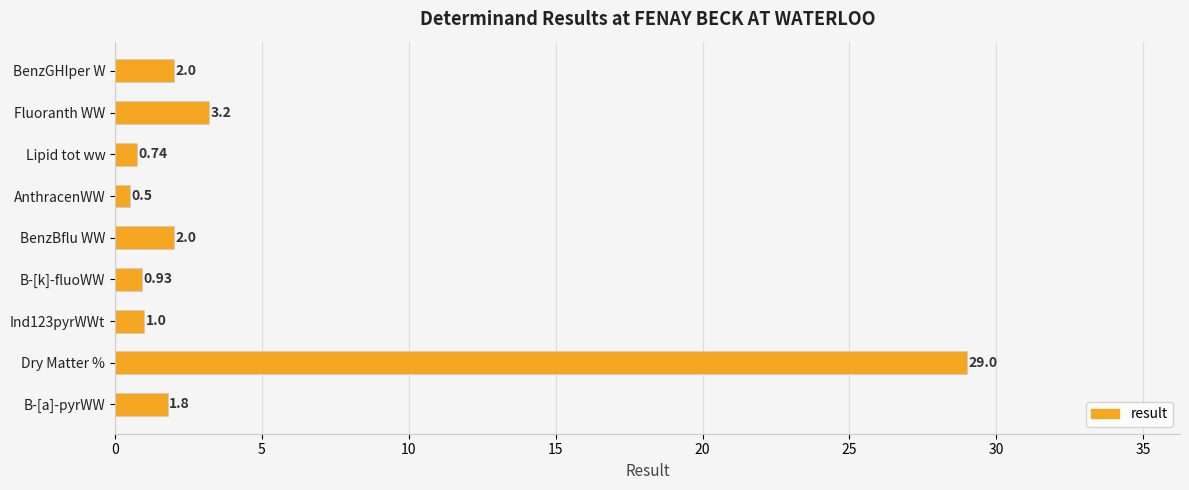

How many bars are there in total?

9